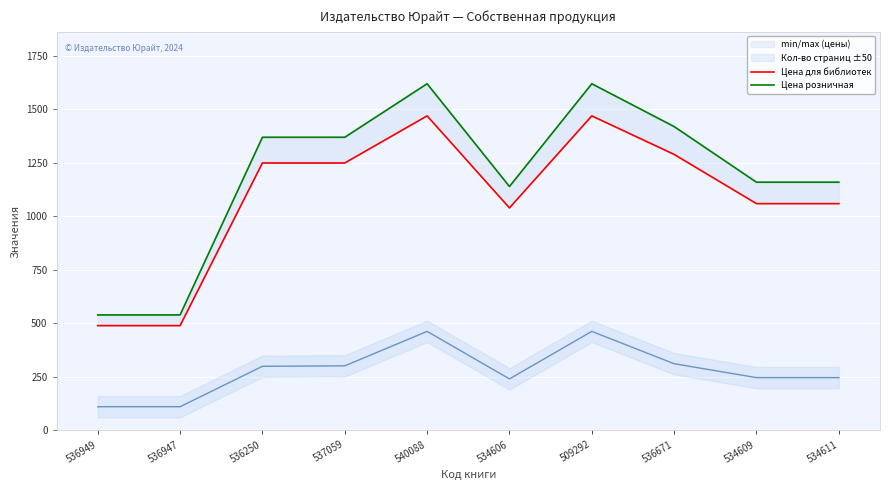

Rank the series at 509292 from highest to lowest value.

Цена розничная, Цена для библиотек